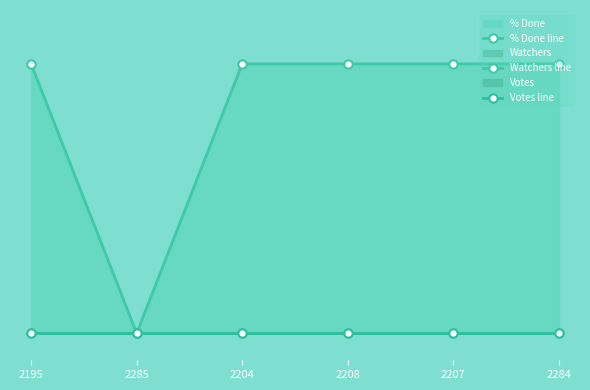

Rank the categories by % Done line value from lowest to highest.

2285, 2195, 2204, 2208, 2207, 2284